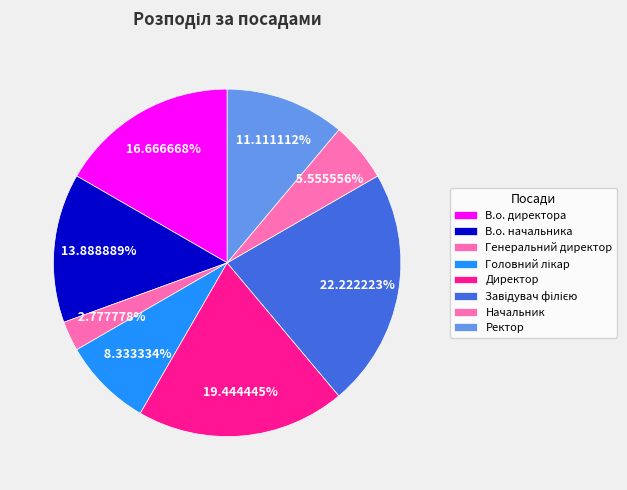

Count the number of slices in the pie.

8